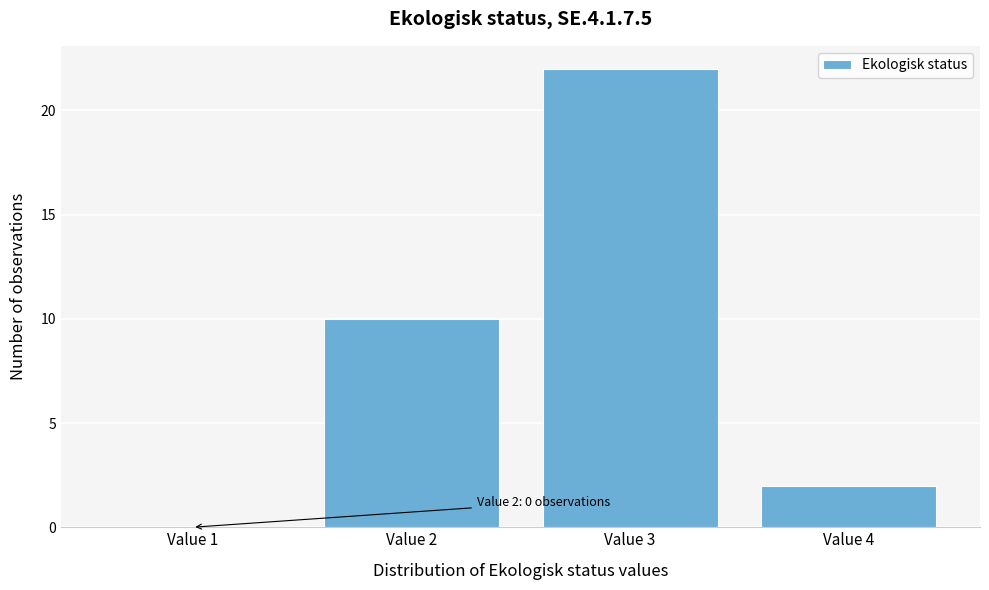

Reading left to right, what are all the values shown in this chart?

Value 1=0	Value 2=10	Value 3=22	Value 4=2